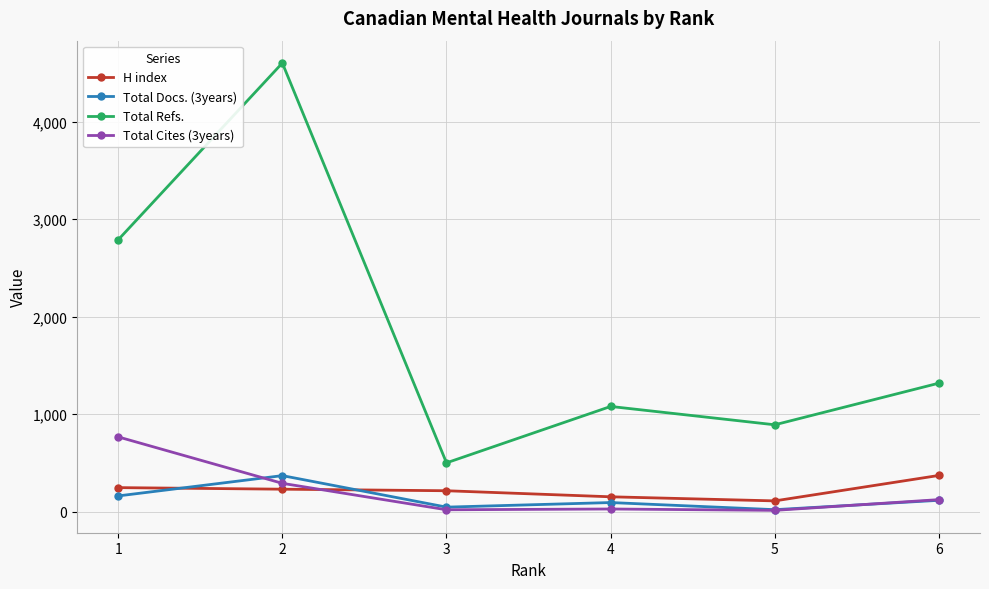

True or false: Total Cites (3years) has more than 1 interior local peaks.

False